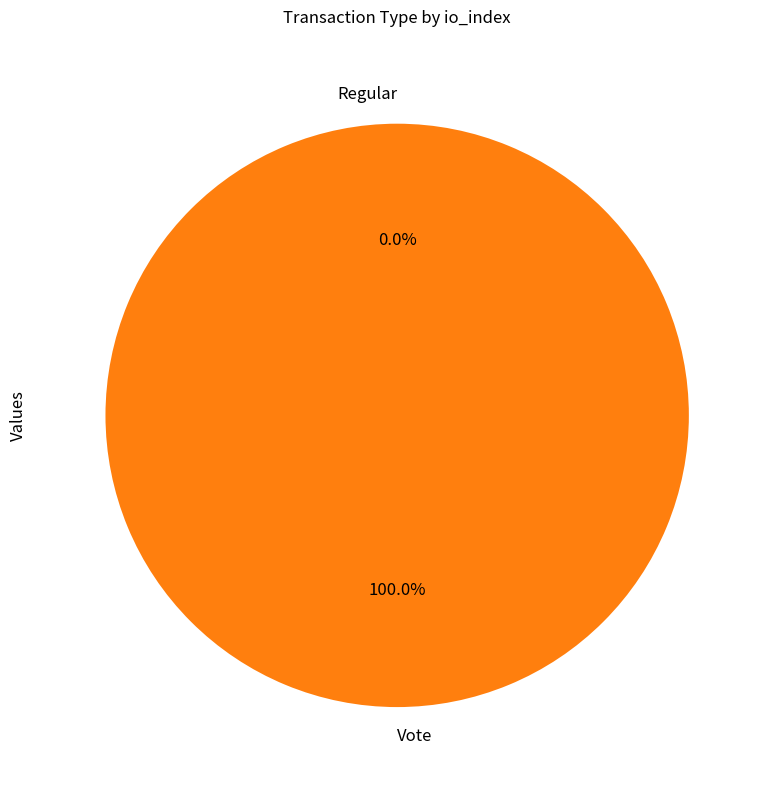

Which slice is the smallest?

Regular